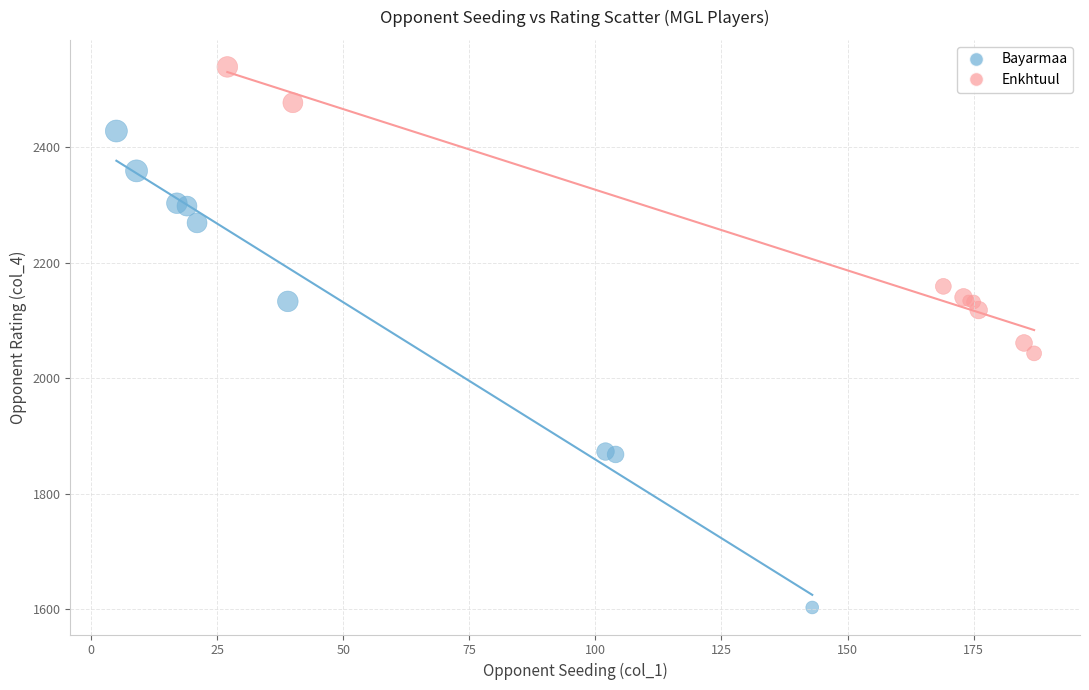

What are all the series names shown in the legend?

Bayarmaa, Enkhtuul